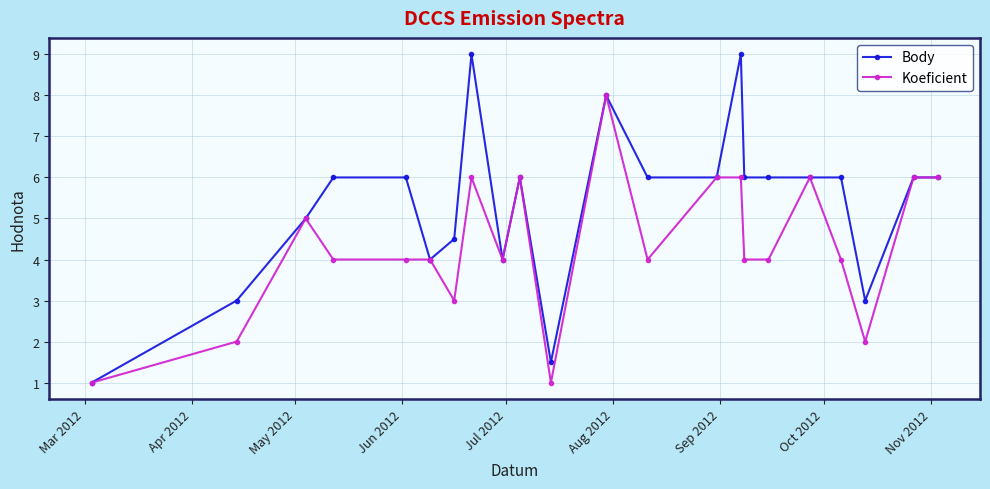

True or false: Koeficient and Body cross at least once.

False